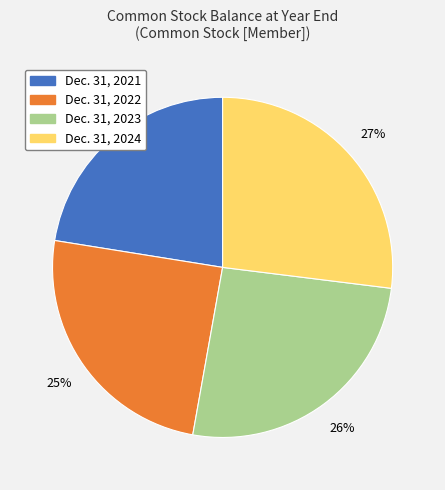

Count the number of slices in the pie.

4